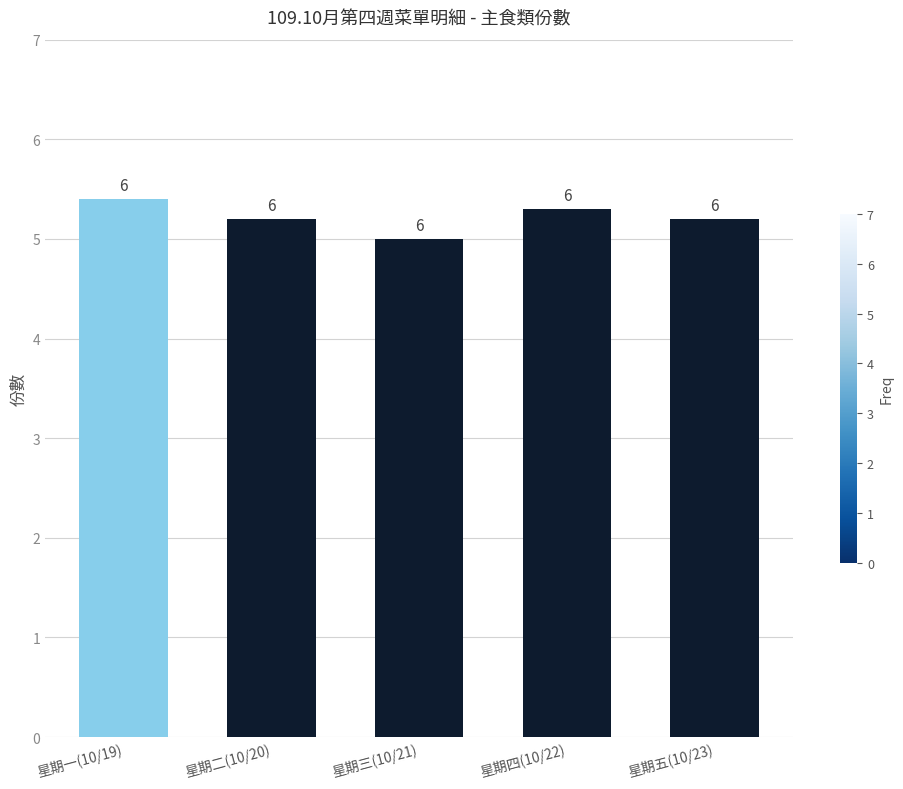

What is the average value?

5.2